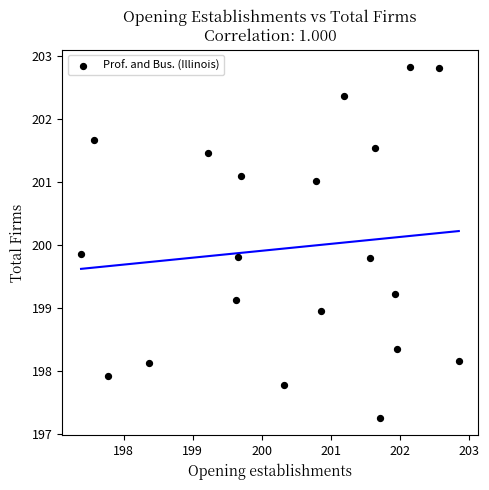

What is the range of Y values (max minus min)?

5.6